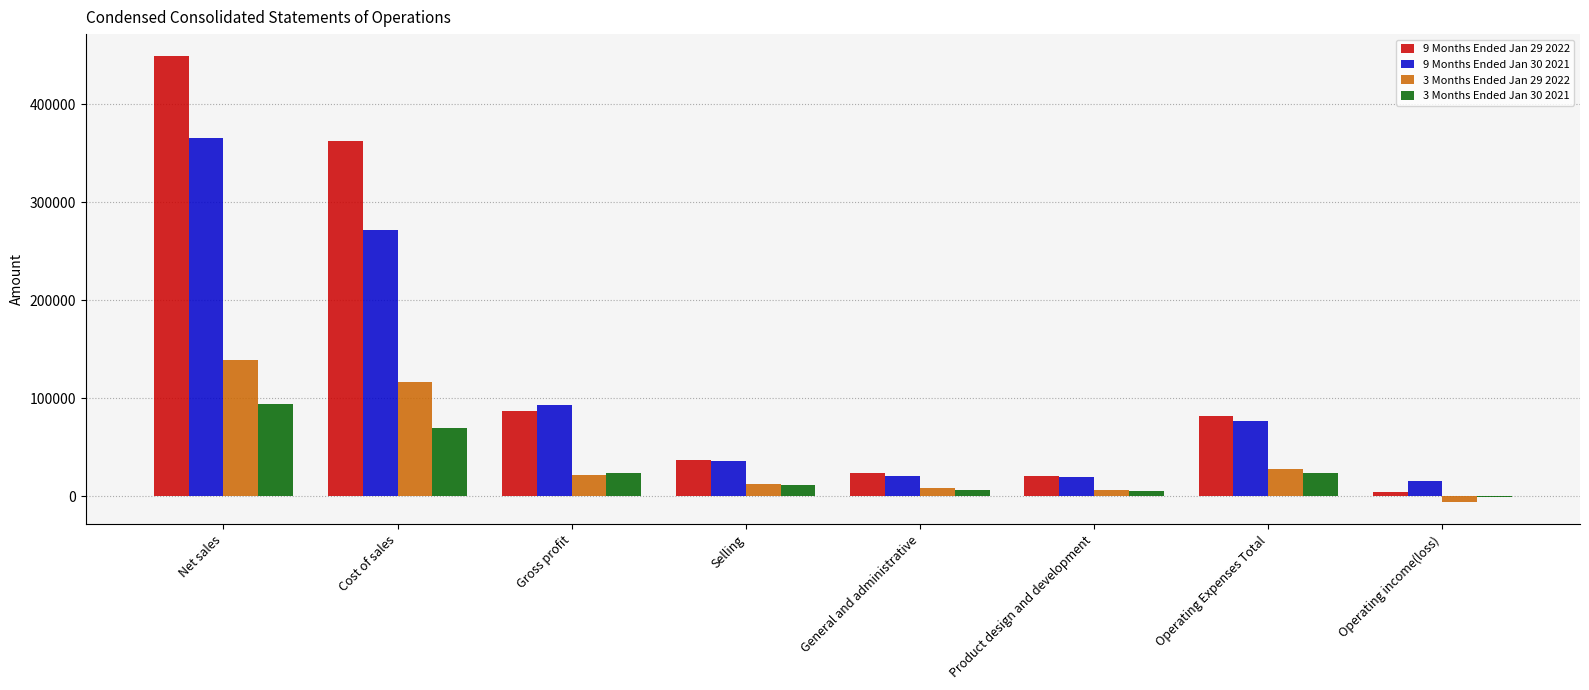

Which series changed the most between Selling and Operating income(loss)?

9 Months Ended Jan 29 2022